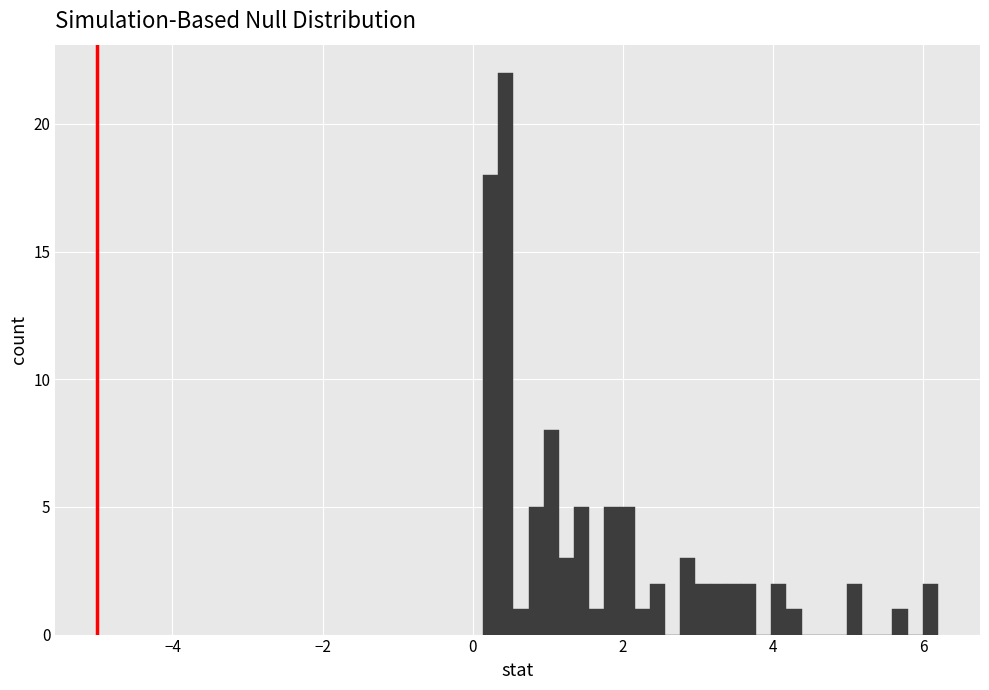

Around what value on the x-axis is the tallest bar? Give the approximate position of its centre, as read against the axis.

0.4